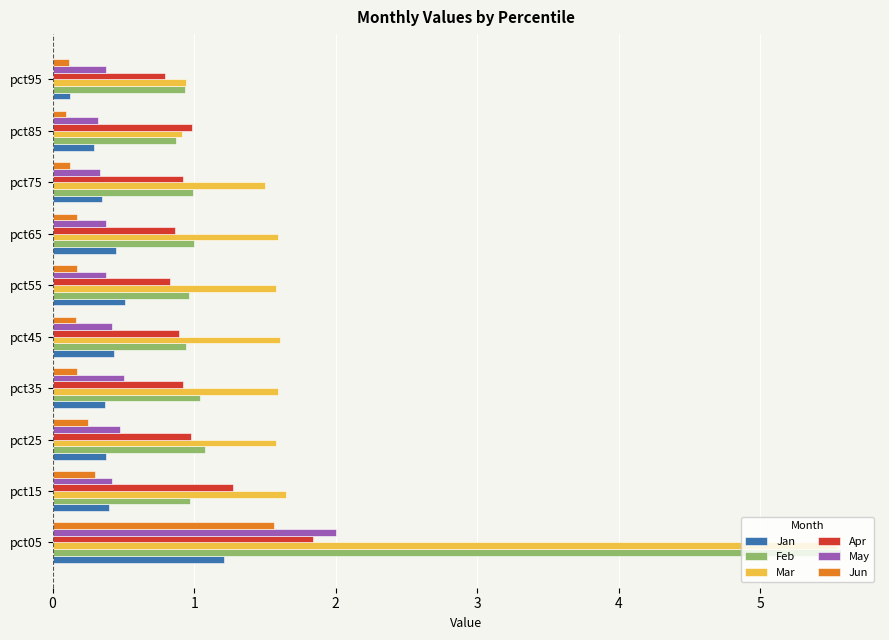

True or false: Feb has a value of 1.0 at pct75.

True